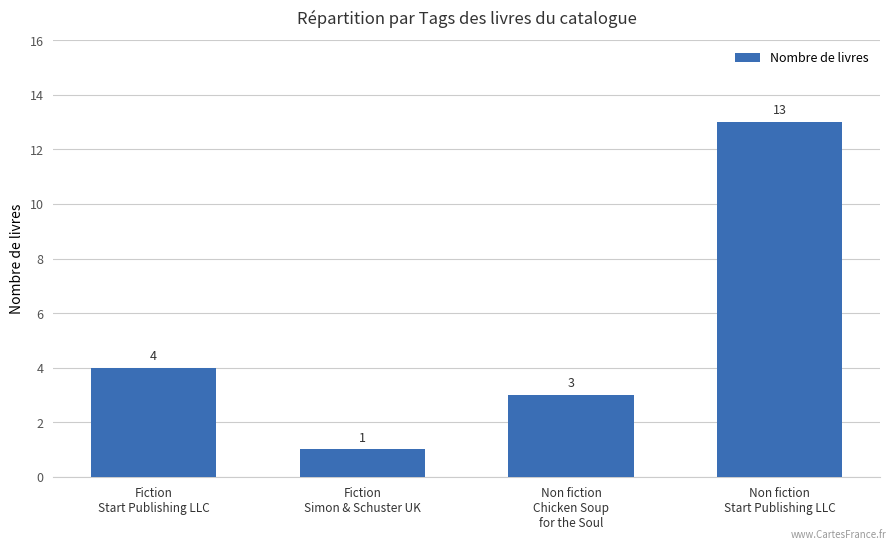

Does the chart contain stacked bars?

No